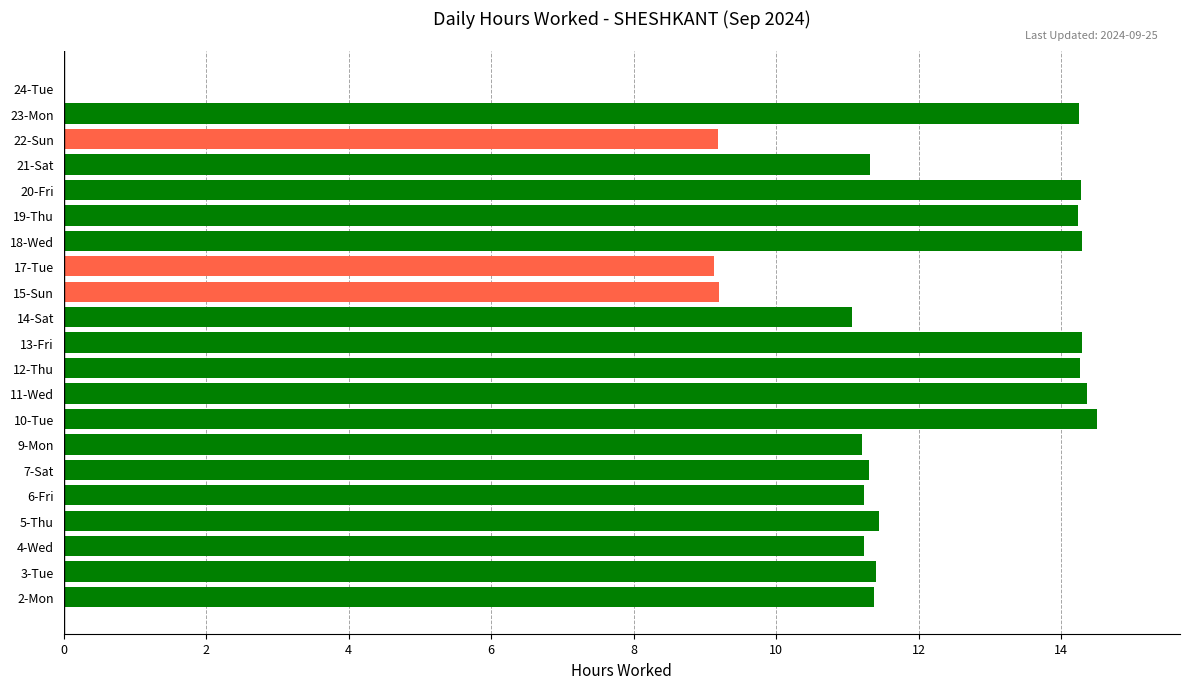

The value at 11-Wed is 25.0. True or false?

False